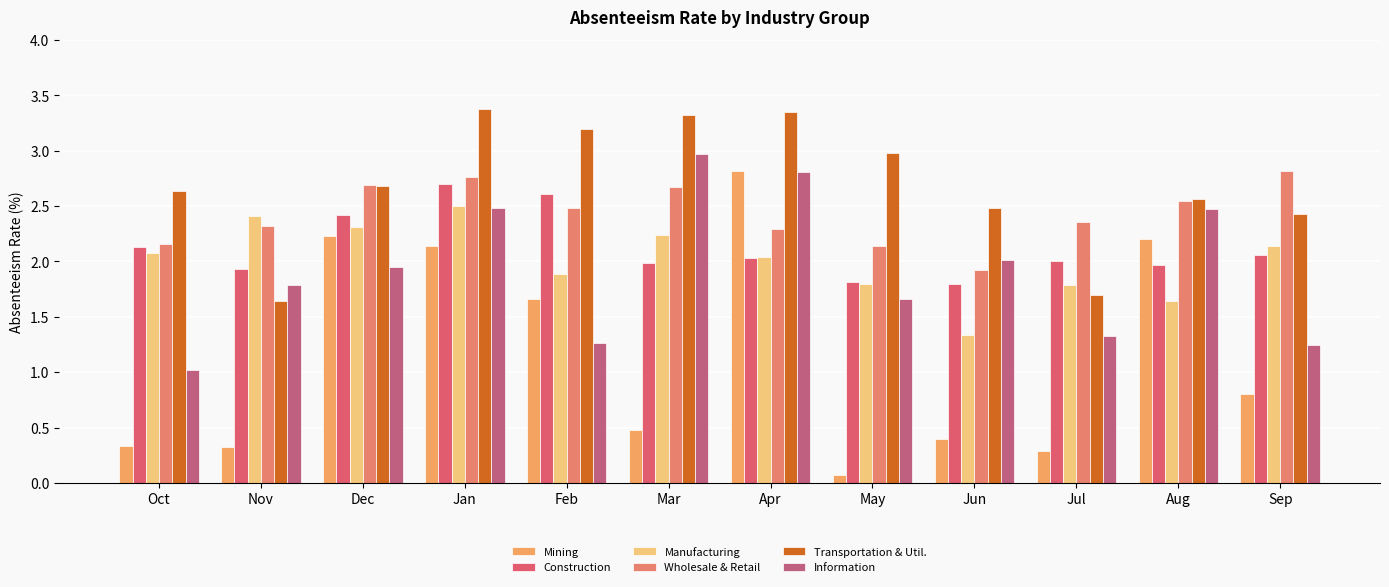

What is the spread (max minus min) of values at Jul?

2.1